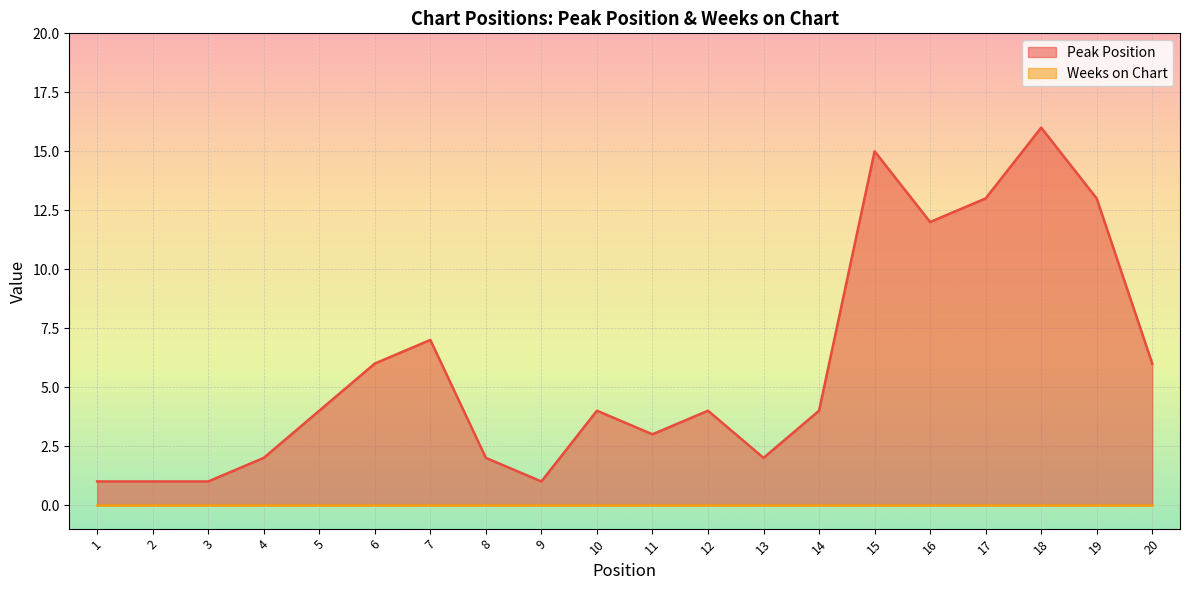

How many data points are less than 4?

8